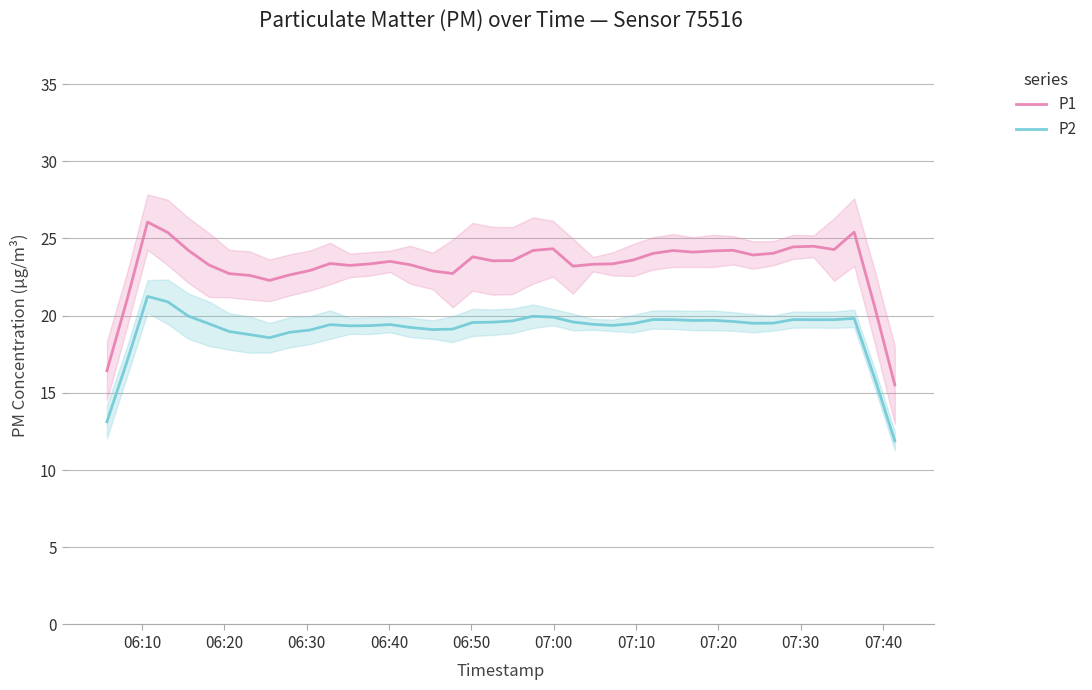

What is the minimum value for P1?

15.5